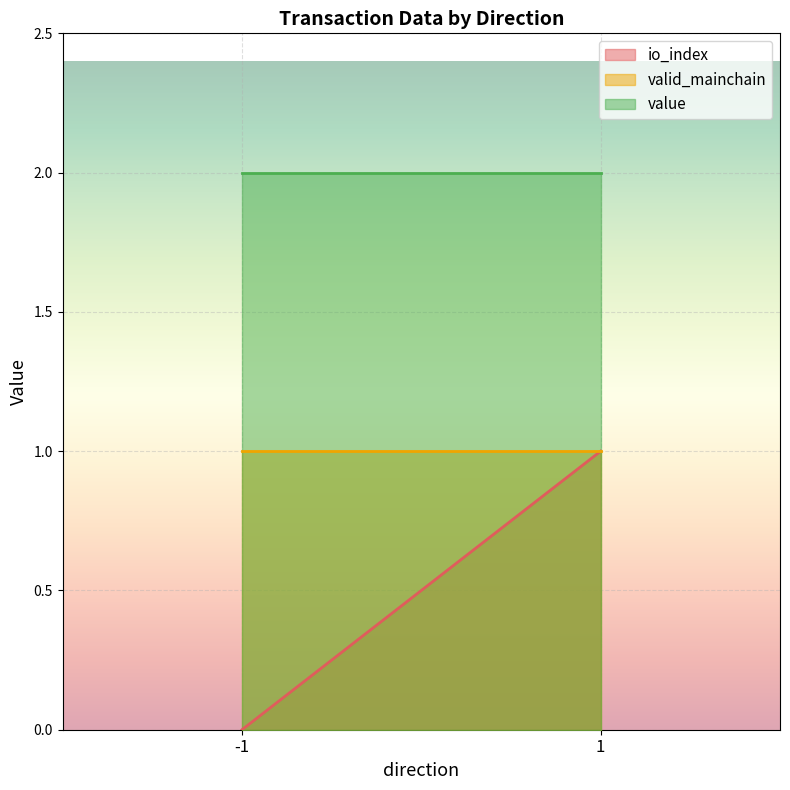

The value of io_index at -1 is -1.3. True or false?

False